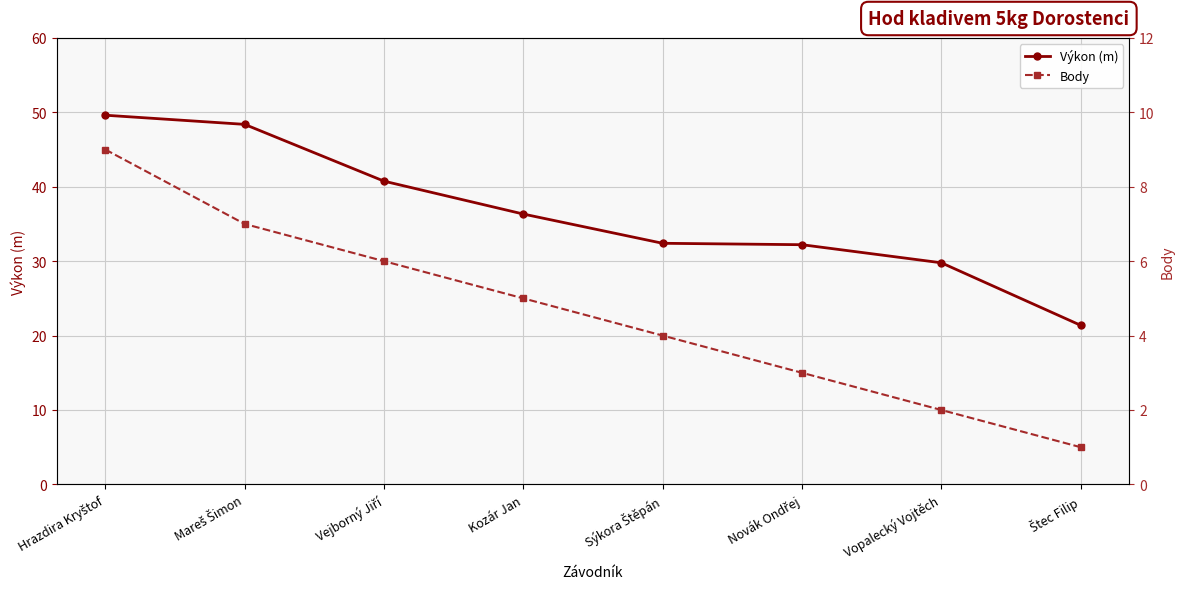

At which label is Výkon (m) closest to 35?

Kozár Jan